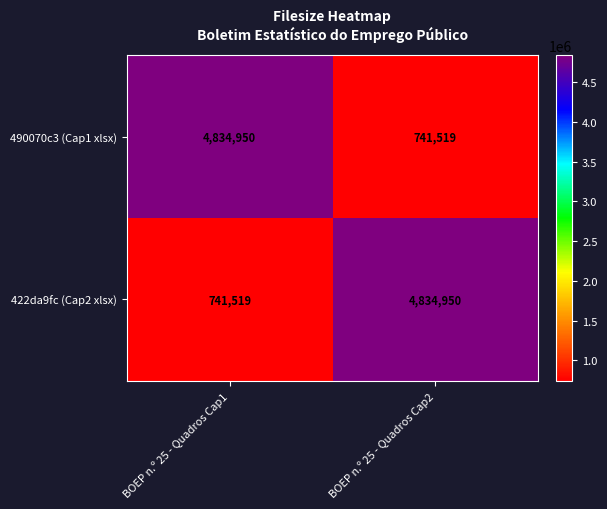

What is the minimum value shown in the chart?

741519